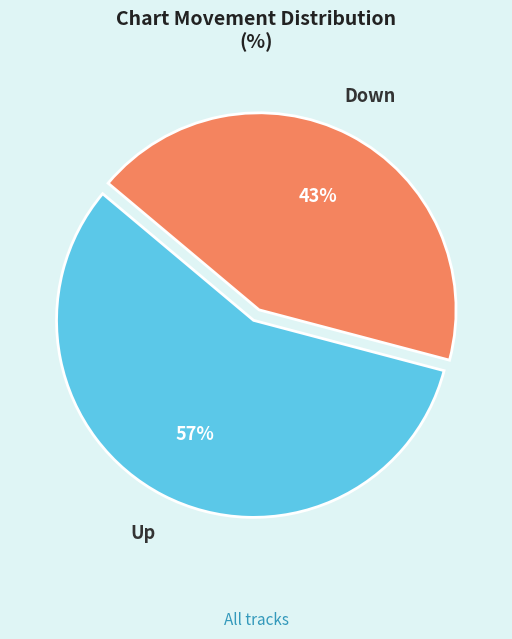

How many slices are in this pie chart?

2